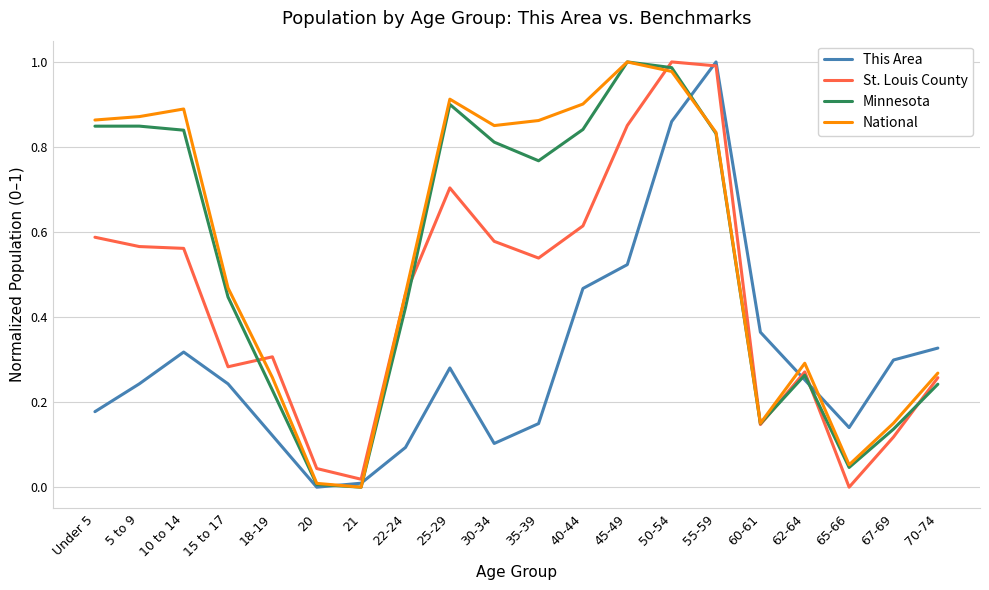

Does the chart display data point markers on the line(s)?

No